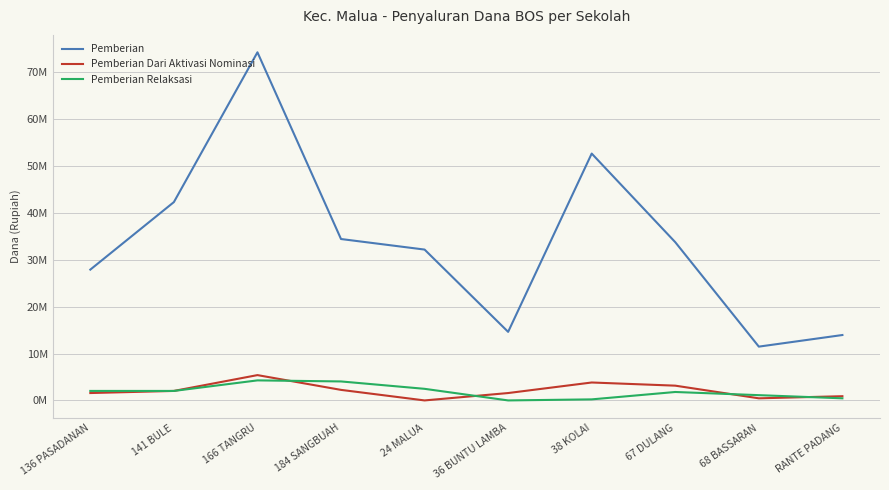

Does the chart have visible grid lines?

Yes